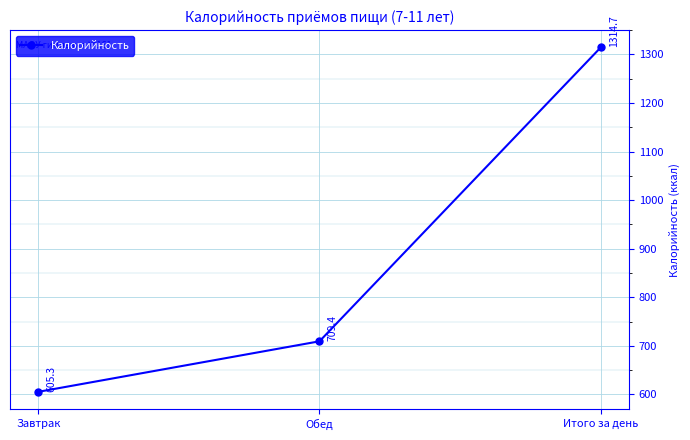

Where is the data nearest to the value 960?

Обед